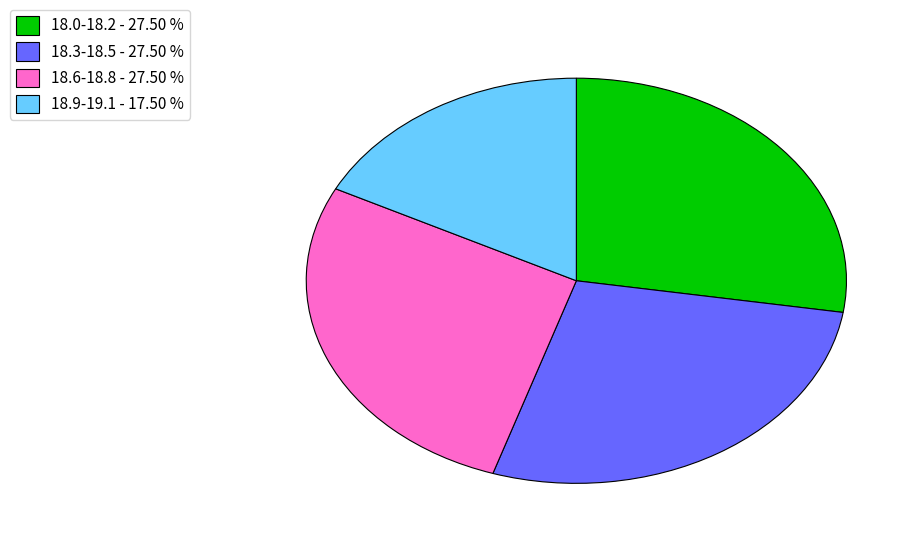

Combined, do 18.9-19.1 - 17.50 % and 18.6-18.8 - 27.50 % account for over 50%?

No